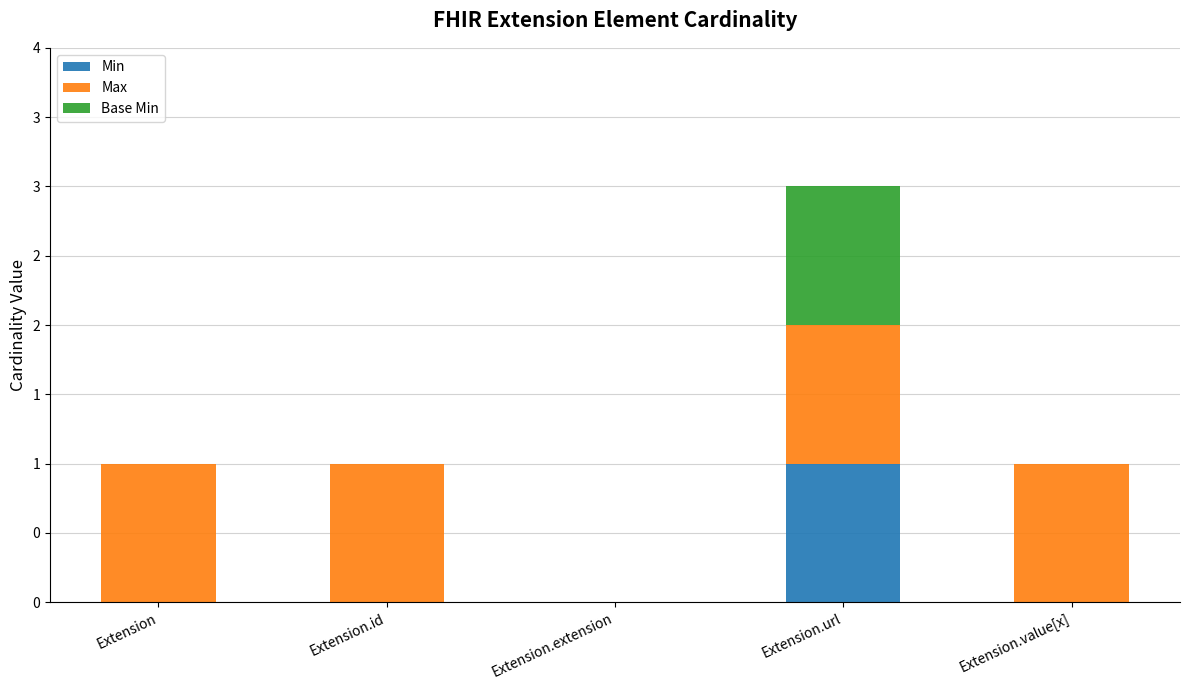

What position from the right is Extension.id?

4